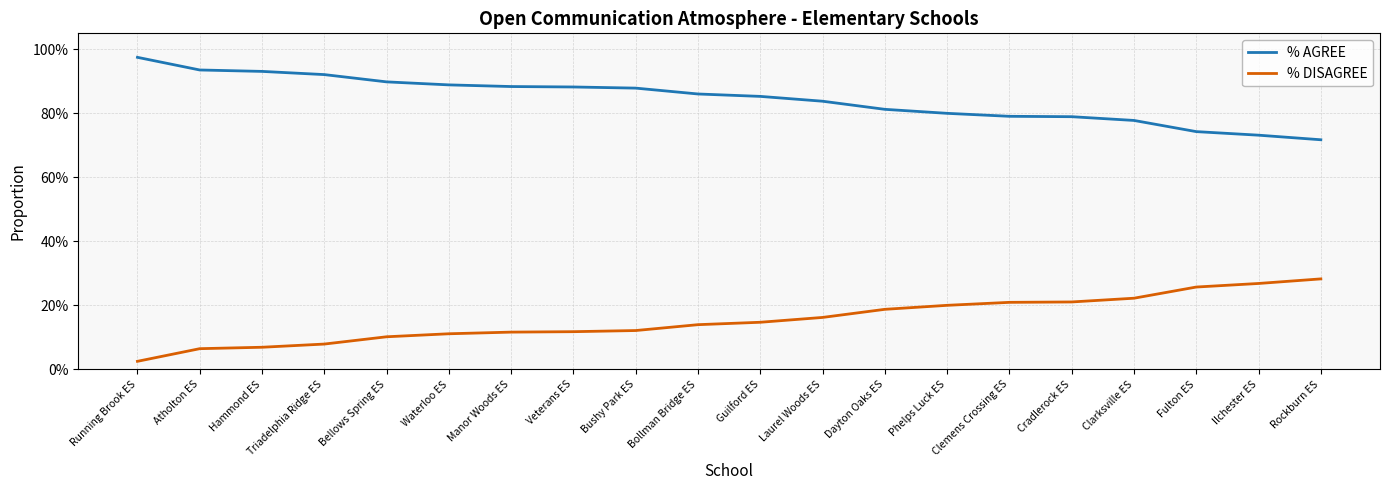

What are all the series names shown in the legend?

% AGREE, % DISAGREE